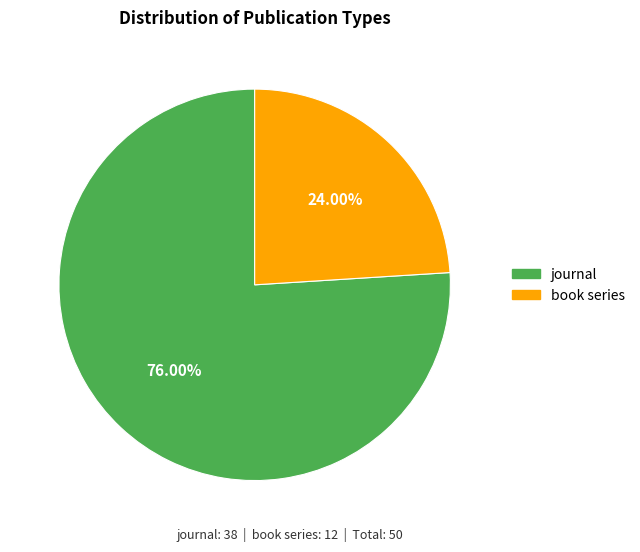

Is there a majority slice in this chart?

Yes